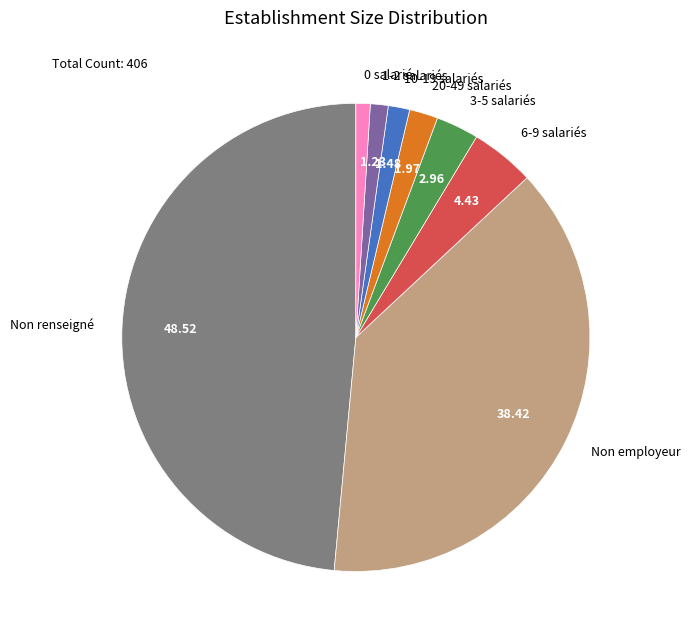

What is the largest slice in the pie chart?

Non renseigné